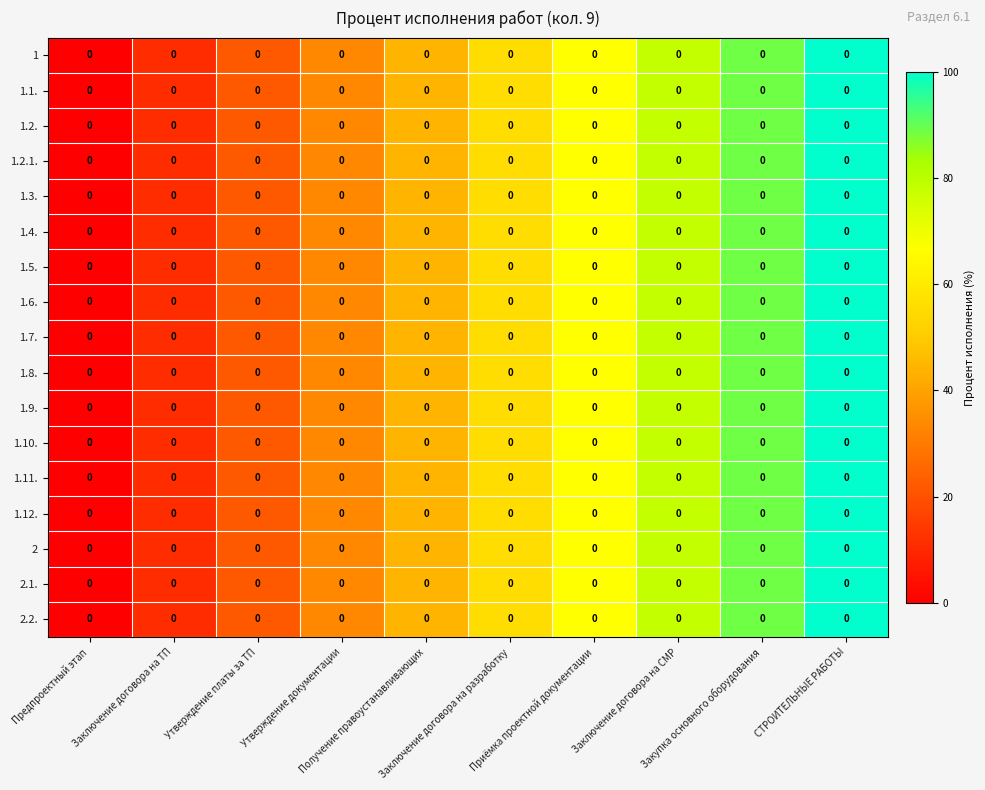

The value of 1.2. at Заключение договора на ТП is 11.1. True or false?

True